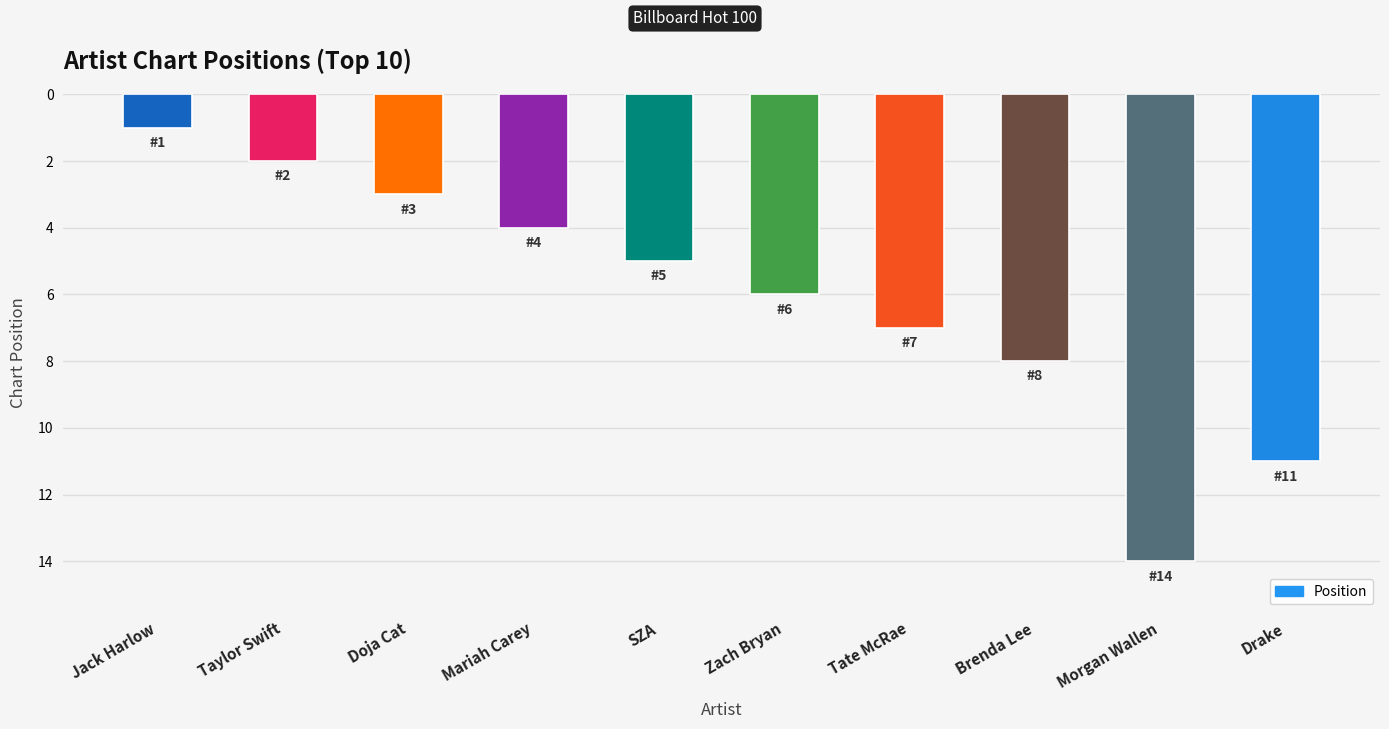

What is the change in value from Taylor Swift to Tate McRae?

+5